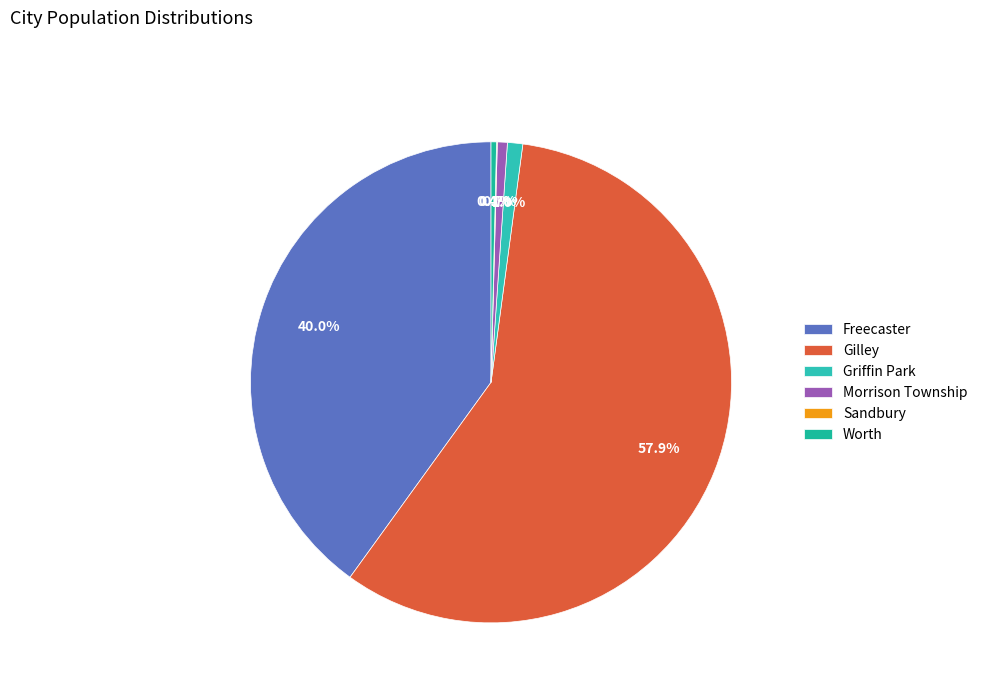

To the nearest percent, what is the combined percentage of Sandbury and Gilley?

58%